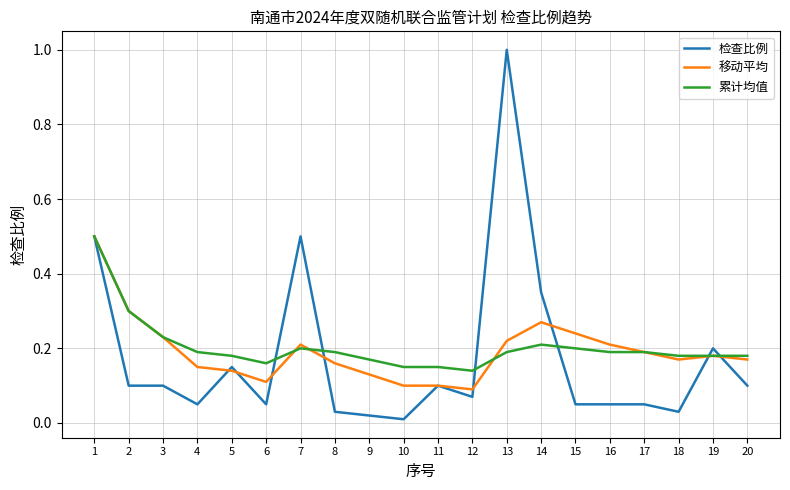

At which label does 检查比例 reach its peak?

13